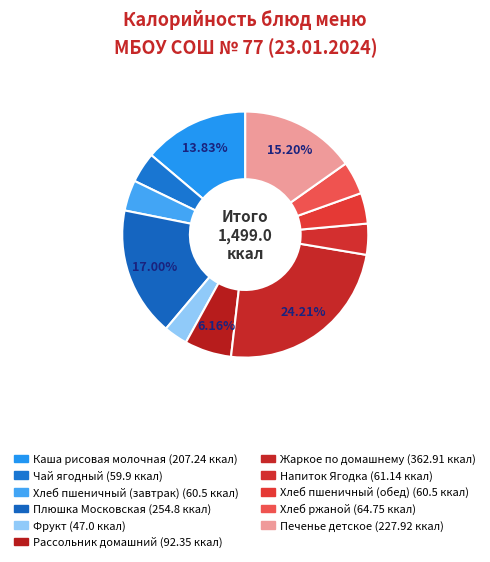

Between Рассольник домашний and Плюшка Московская, which is larger?

Плюшка Московская